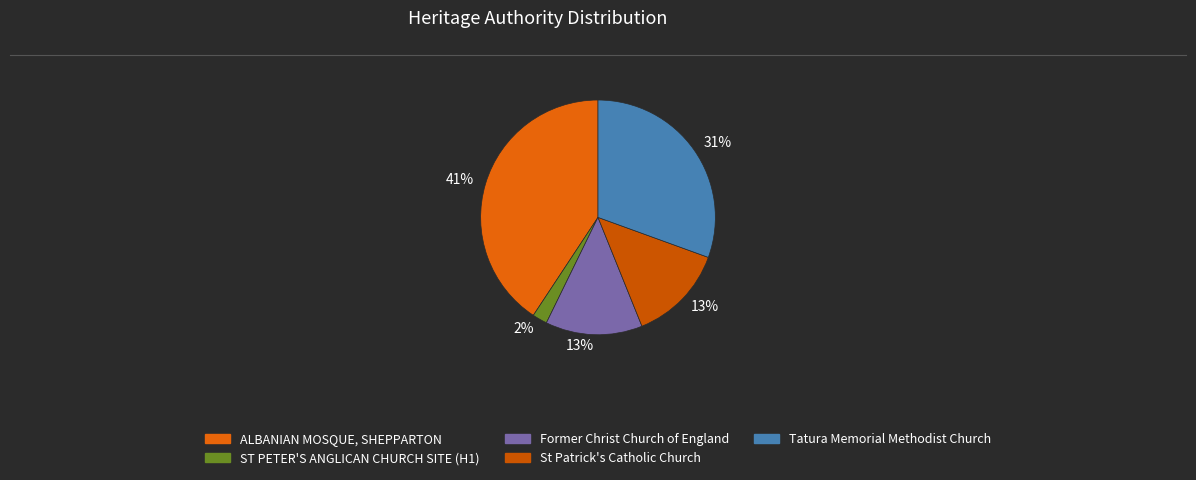

Count the number of slices in the pie.

5